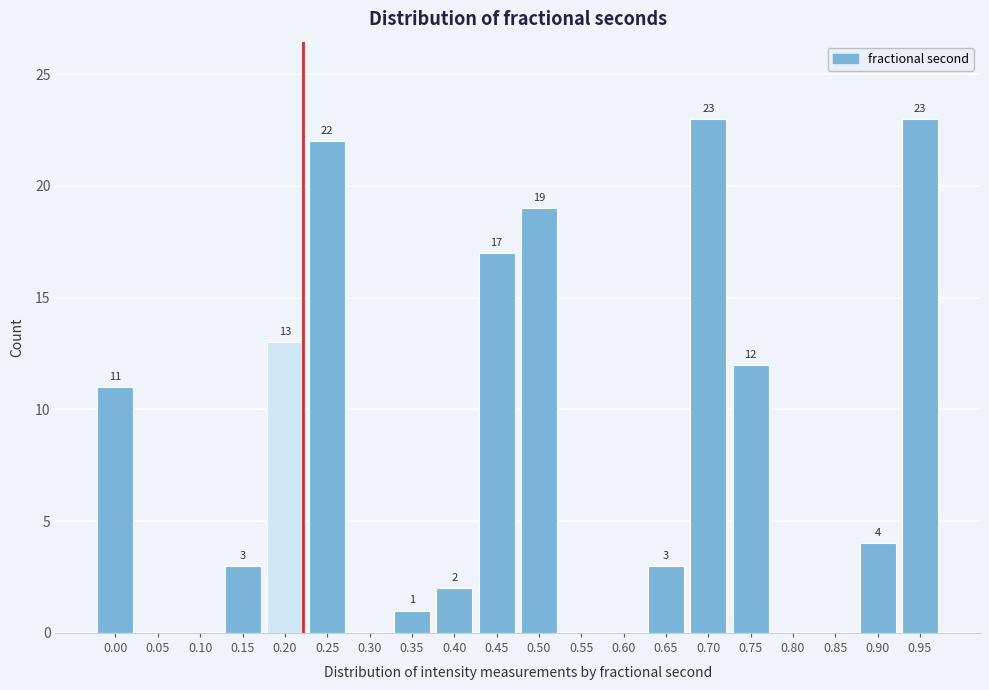

Reading left to right, extract all data points from this chart.

0.00=11	0.05=0	0.10=0	0.15=3	0.20=13	0.25=22	0.30=0	0.35=1	0.40=2	0.45=17	0.50=19	0.55=0	0.60=0	0.65=3	0.70=23	0.75=12	0.80=0	0.85=0	0.90=4	0.95=23